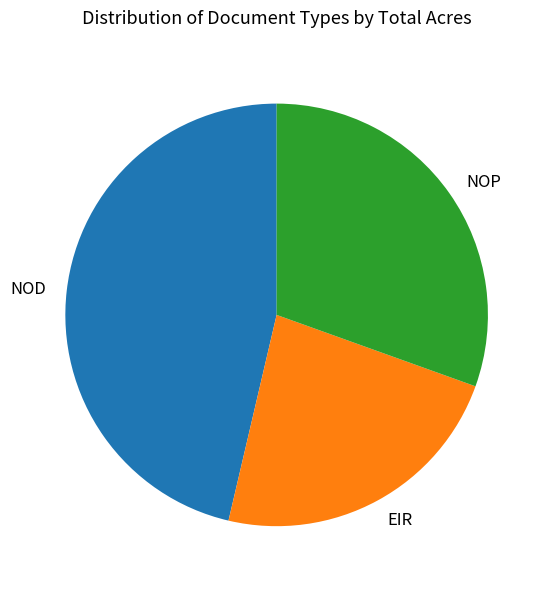

Count the number of slices in the pie.

3